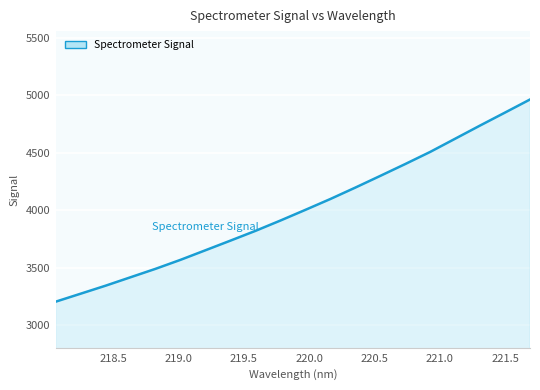

What is the difference between the maximum and minimum values?

1761.5